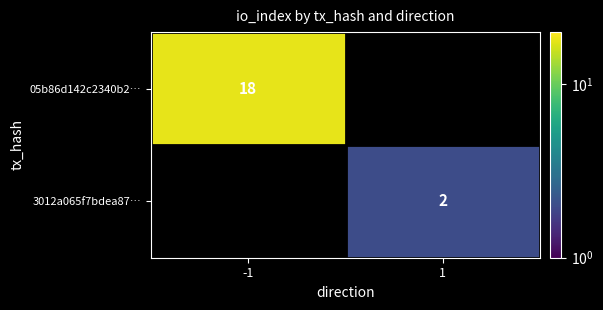

Is it true that 3012a065f7bdea87… equals 3 at 1?

False